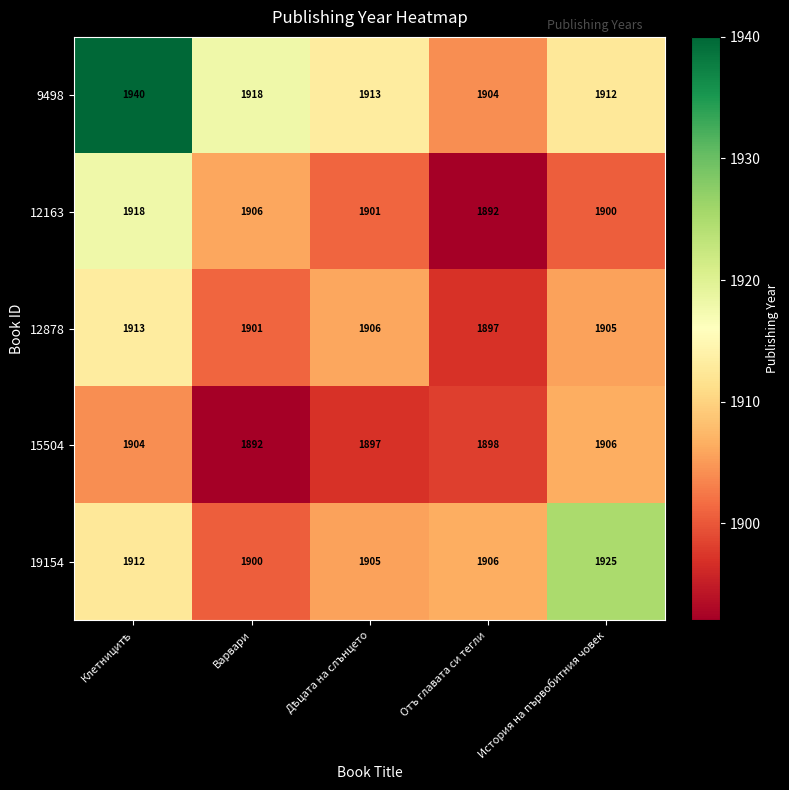

The 12163 series shows 1302 at Варвари. True or false?

False